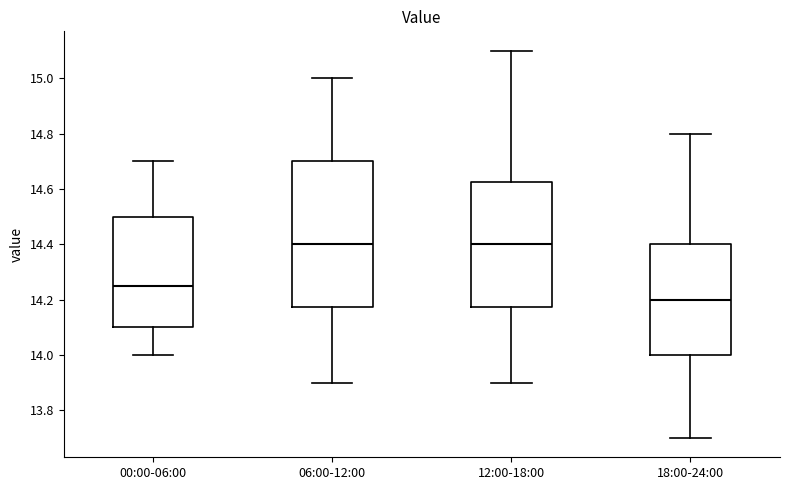

Reading left to right, transcribe this box plot: for each box, give where its median line is, the range the box spans, and where its two whiskers end, as read against the y-axis. The values are not printed on the chart, so give them approximately, as read against the axis.

00:00-06:00: median 14.26, box 14.10 to 14.50, whiskers 14.00 to 14.70
06:00-12:00: median 14.40, box 14.18 to 14.70, whiskers 13.90 to 15.00
12:00-18:00: median 14.40, box 14.18 to 14.62, whiskers 13.90 to 15.10
18:00-24:00: median 14.20, box 14.00 to 14.40, whiskers 13.70 to 14.80